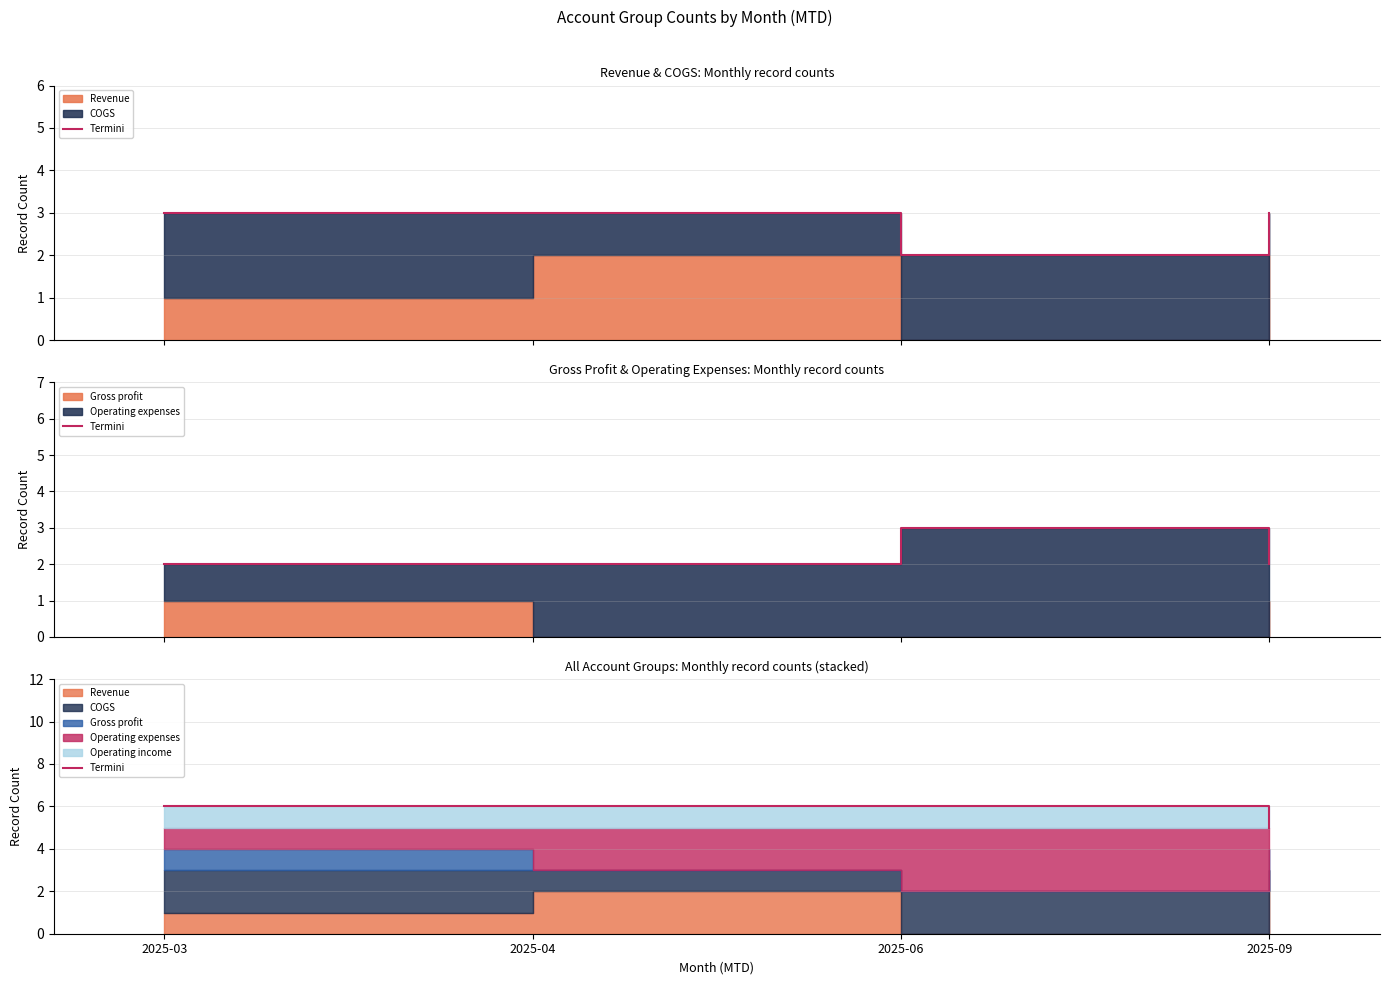

Which label corresponds to the smallest value in the chart?

2025-09